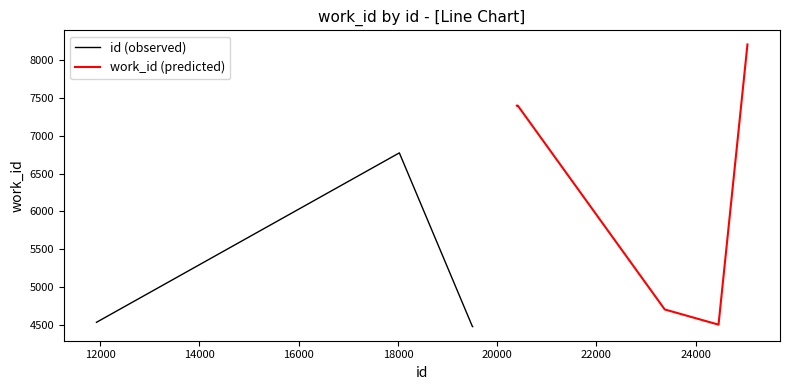

What is the spread (max minus min) of values at 14000?

2072